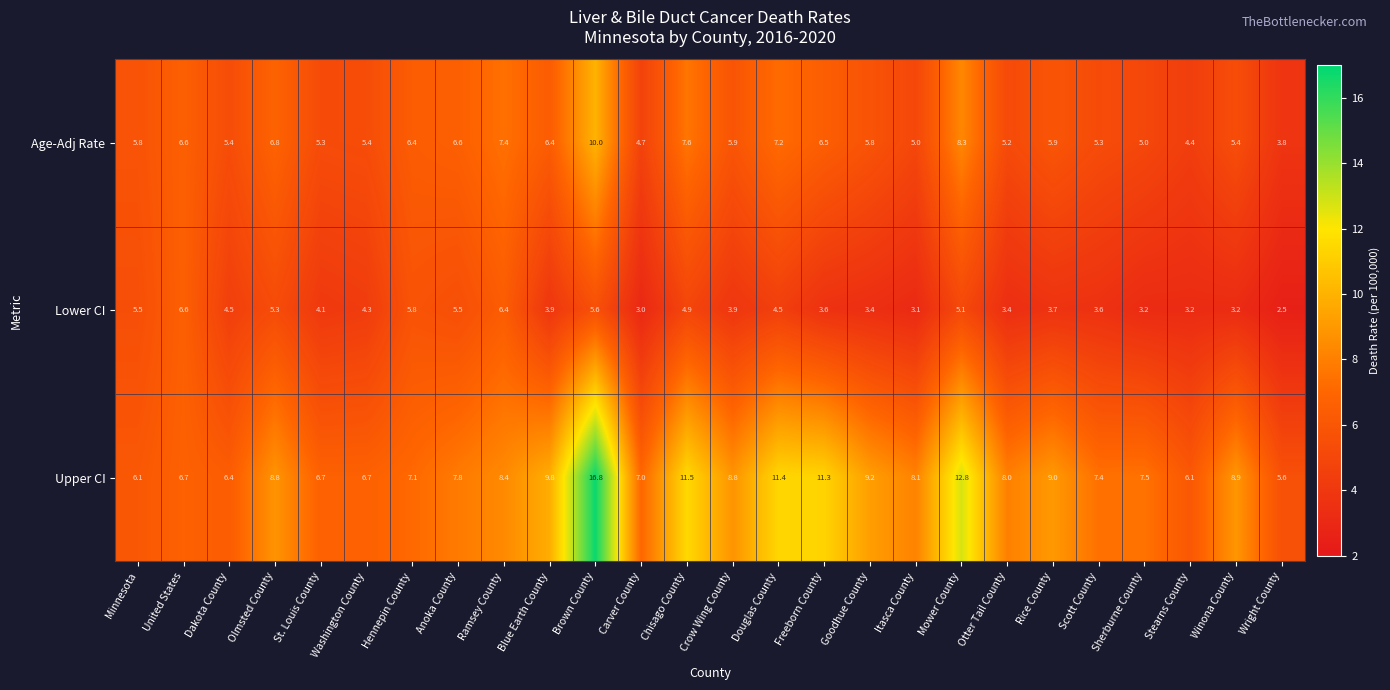

What value does the Lower CI series have at Blue Earth County?

3.9